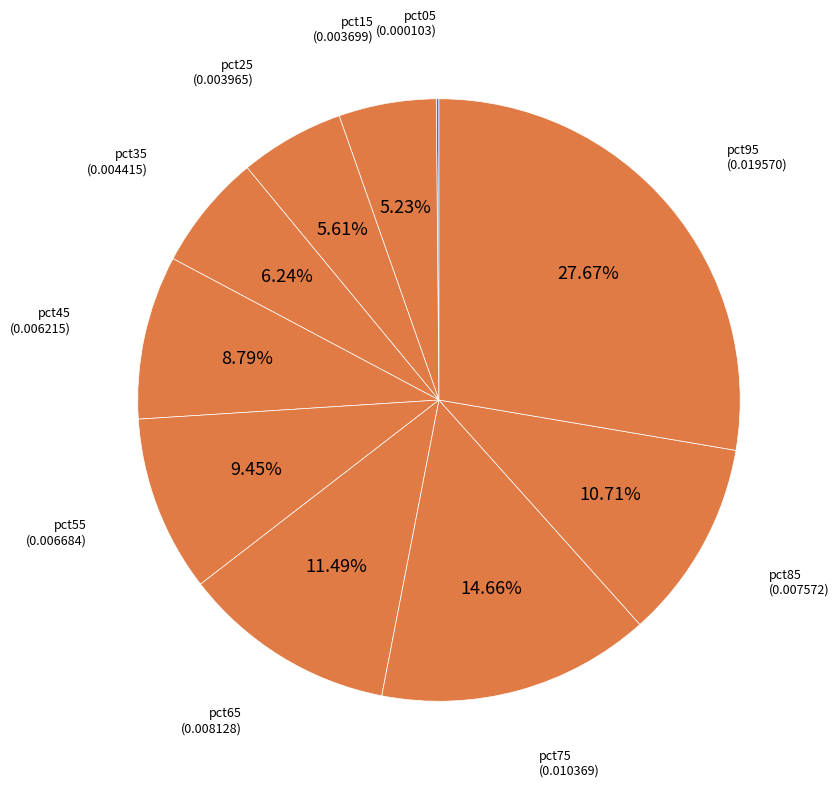

How many segments does this pie chart have?

10